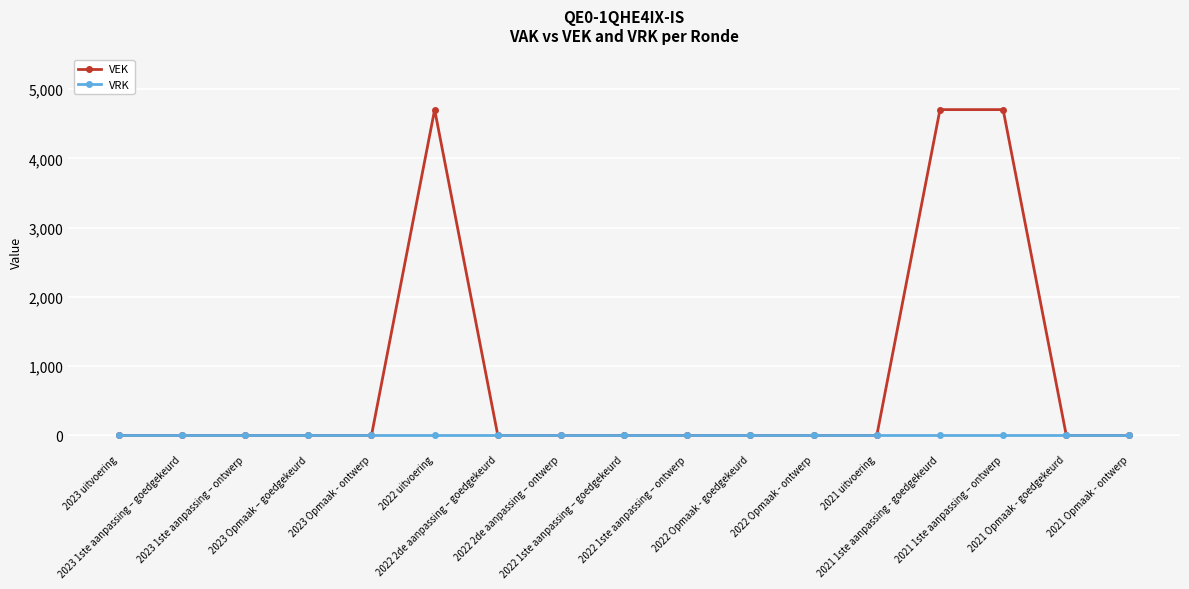

What is the maximum value for VEK?

4704